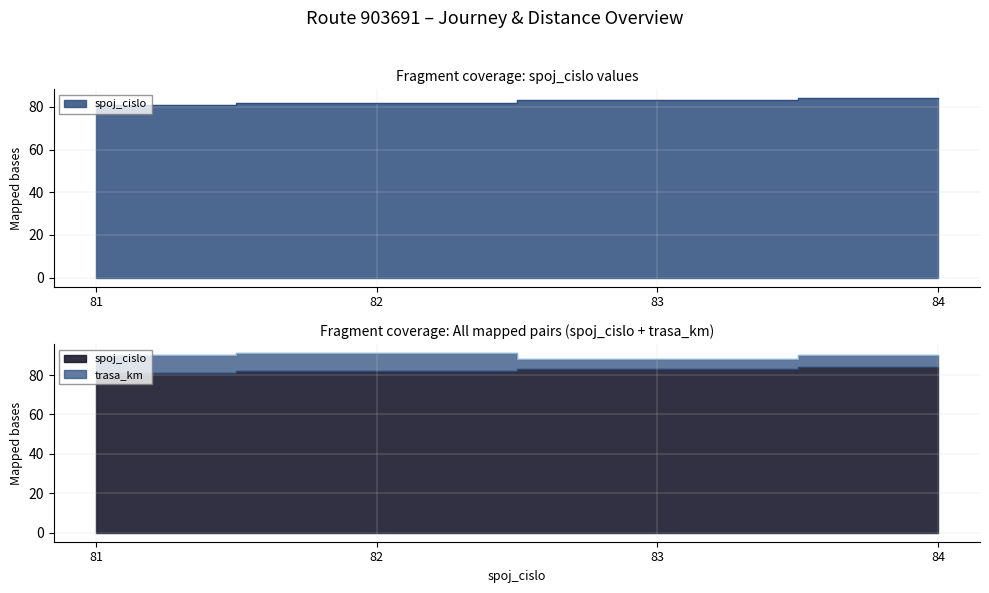

The chart shows a value of 21 at 82. True or false?

False